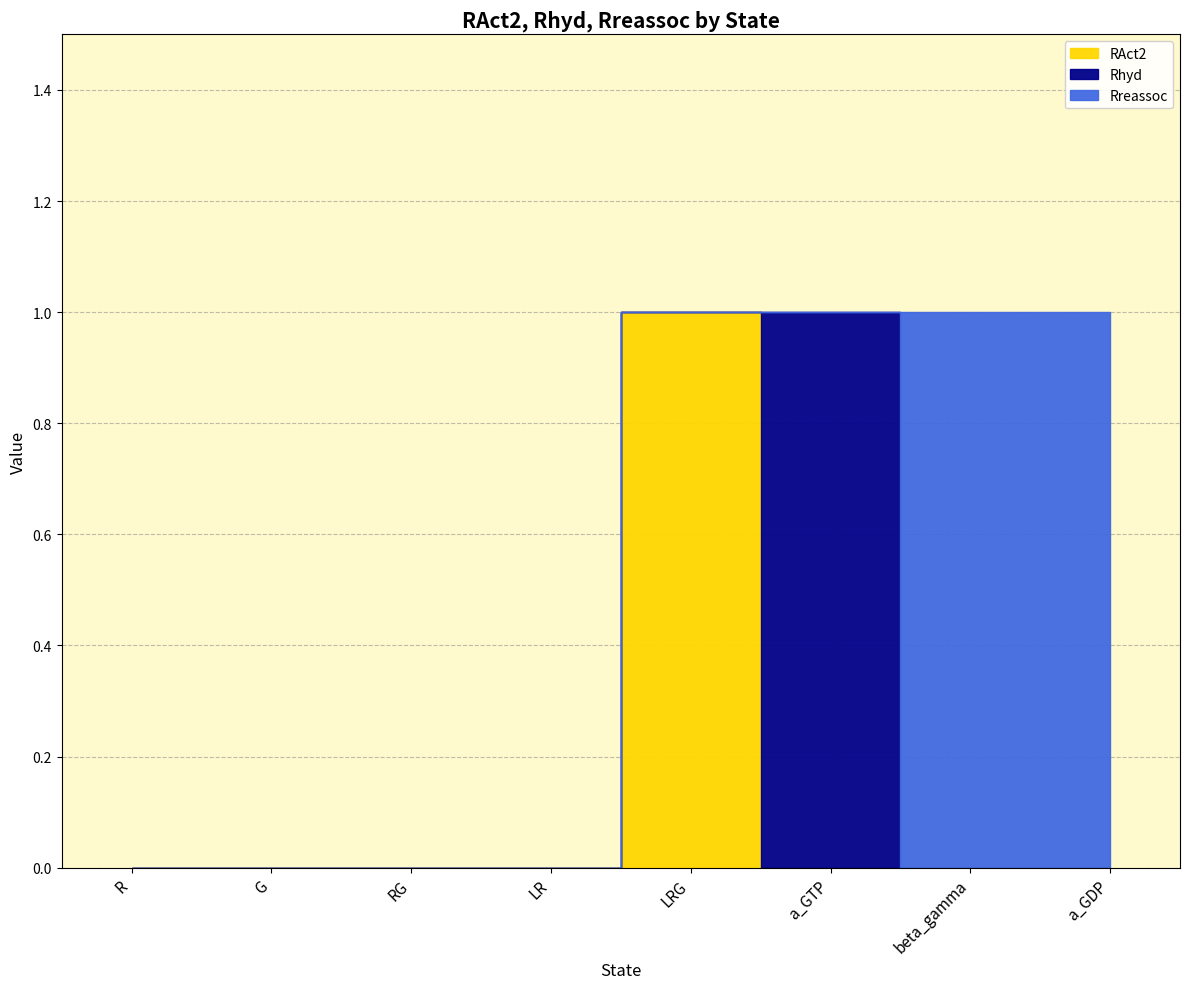

What is the greatest value displayed?

1